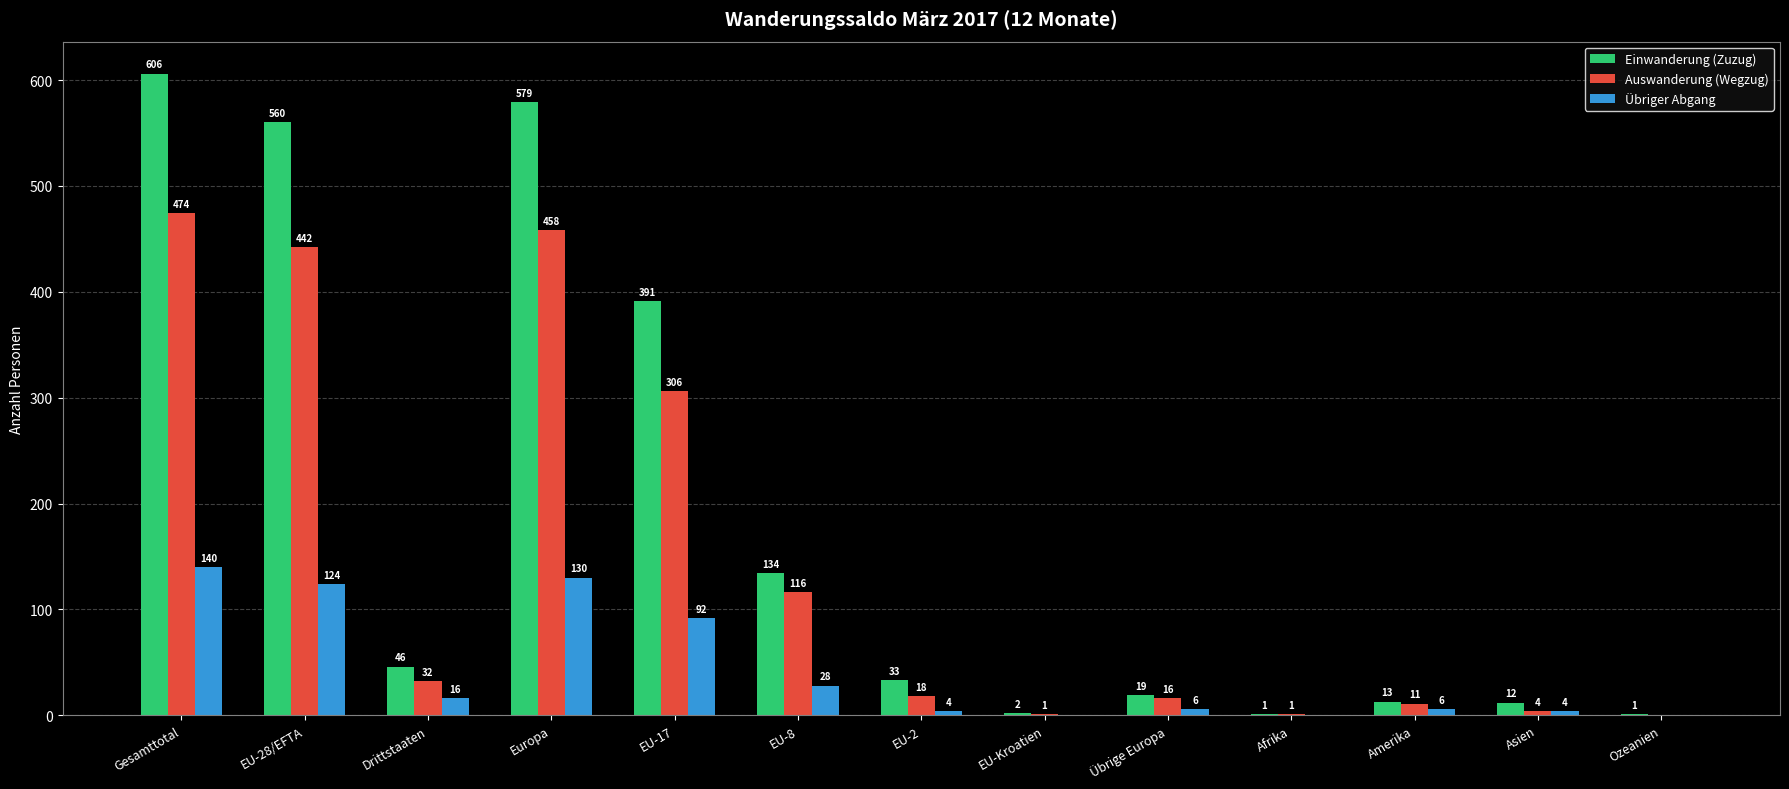

At which label does Auswanderung (Wegzug) first exceed 18?

Gesamttotal